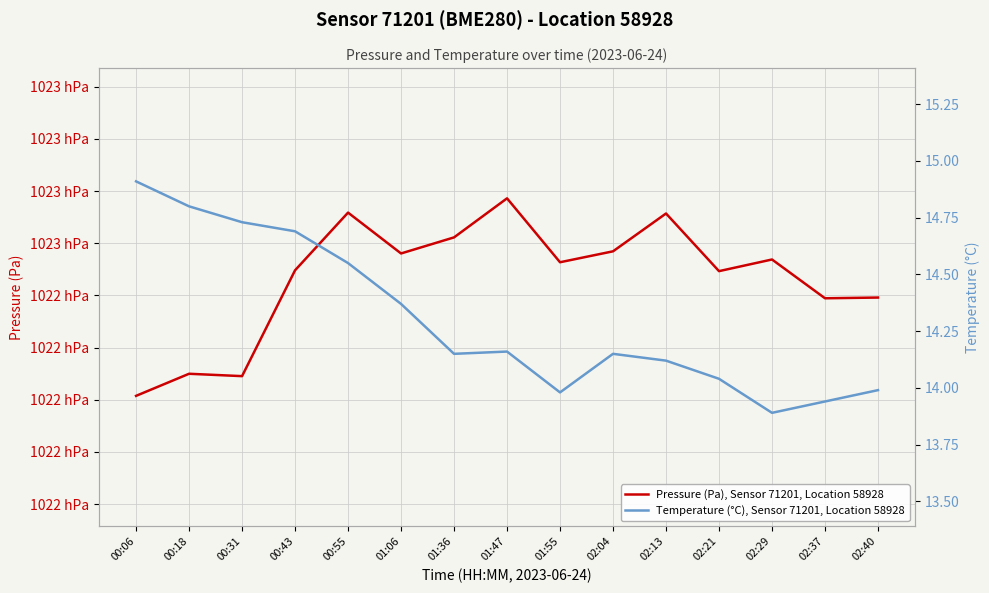

What are all the series names shown in the legend?

Pressure (Pa), Sensor 71201, Location 58928, Temperature (°C), Sensor 71201, Location 58928